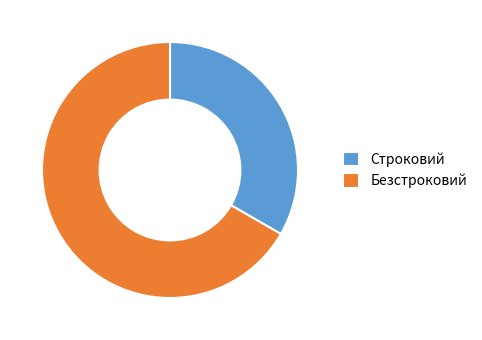

Rank the categories by value from highest to lowest.

Безстроковий, Строковий